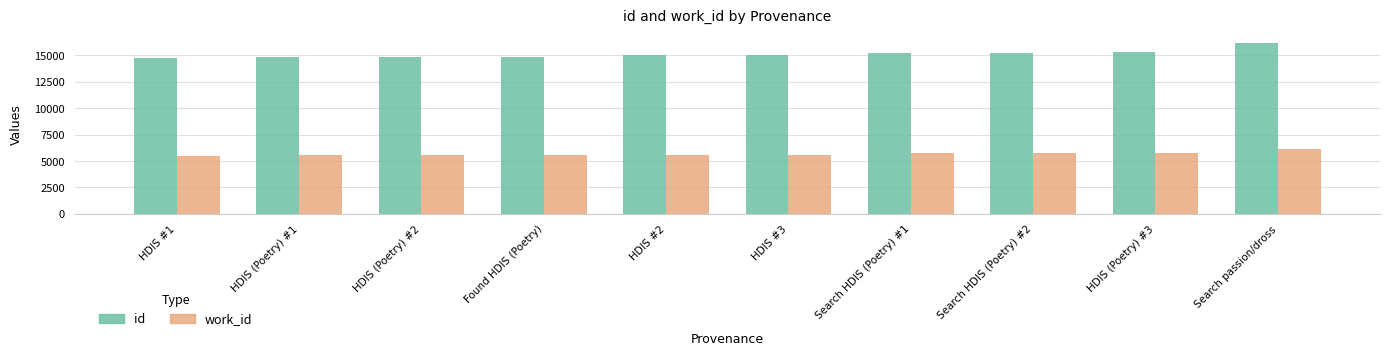

Are the bars grouped side by side (vs. stacked)?

Yes